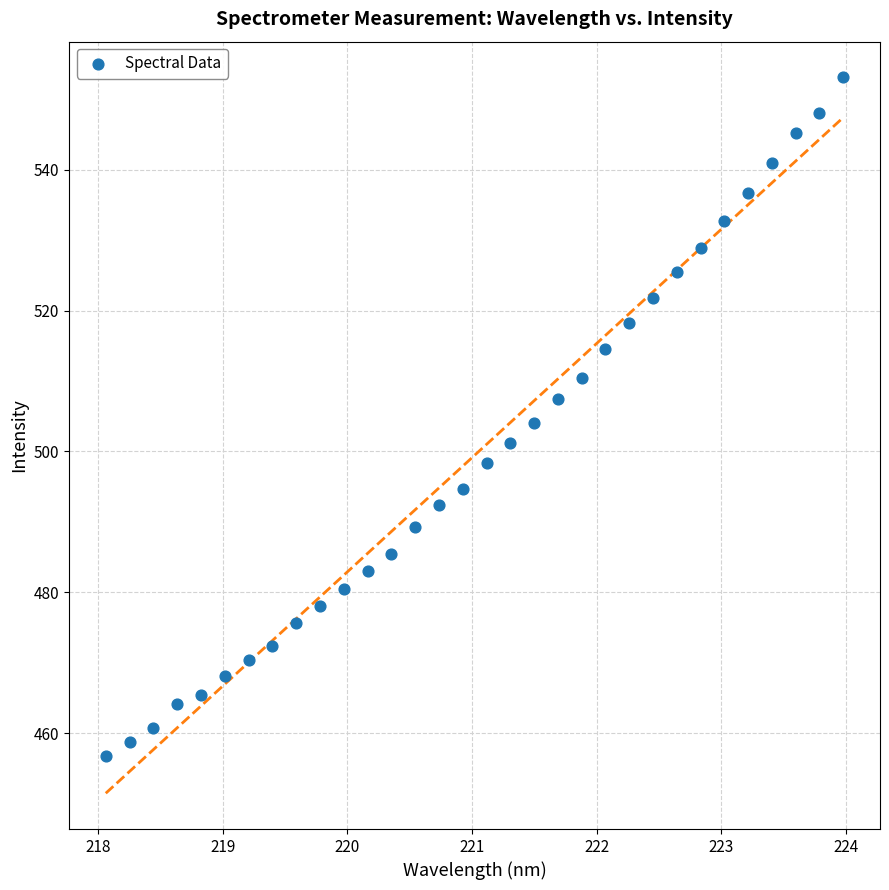

What is the range of X values (max minus min)?

5.9